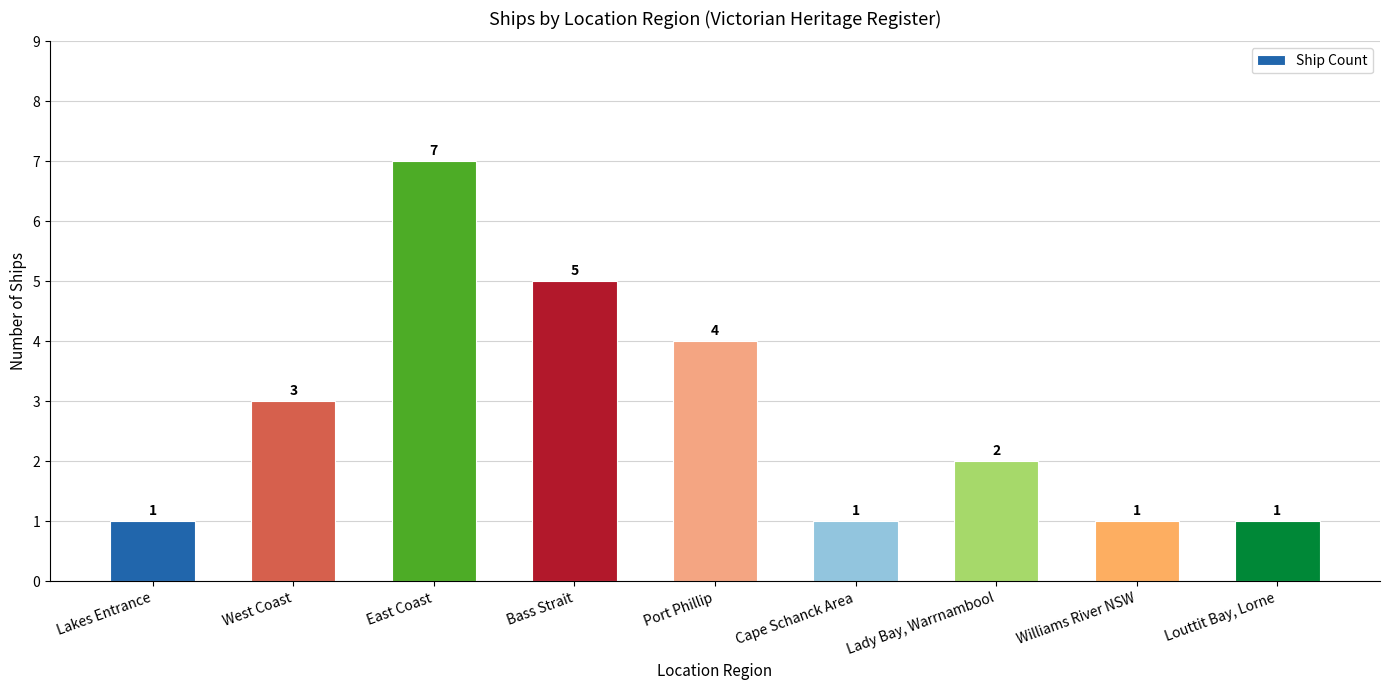

What is the value of the 5th bar from the left?

4